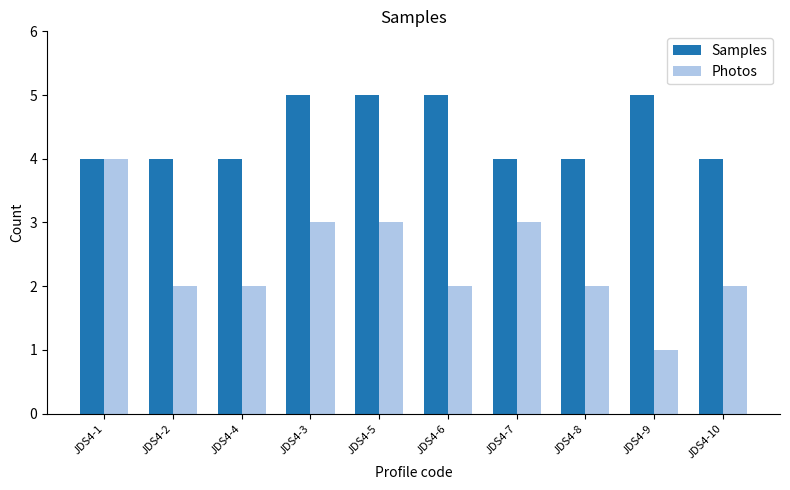

Which label corresponds to the smallest value in the chart?

JDS4-9